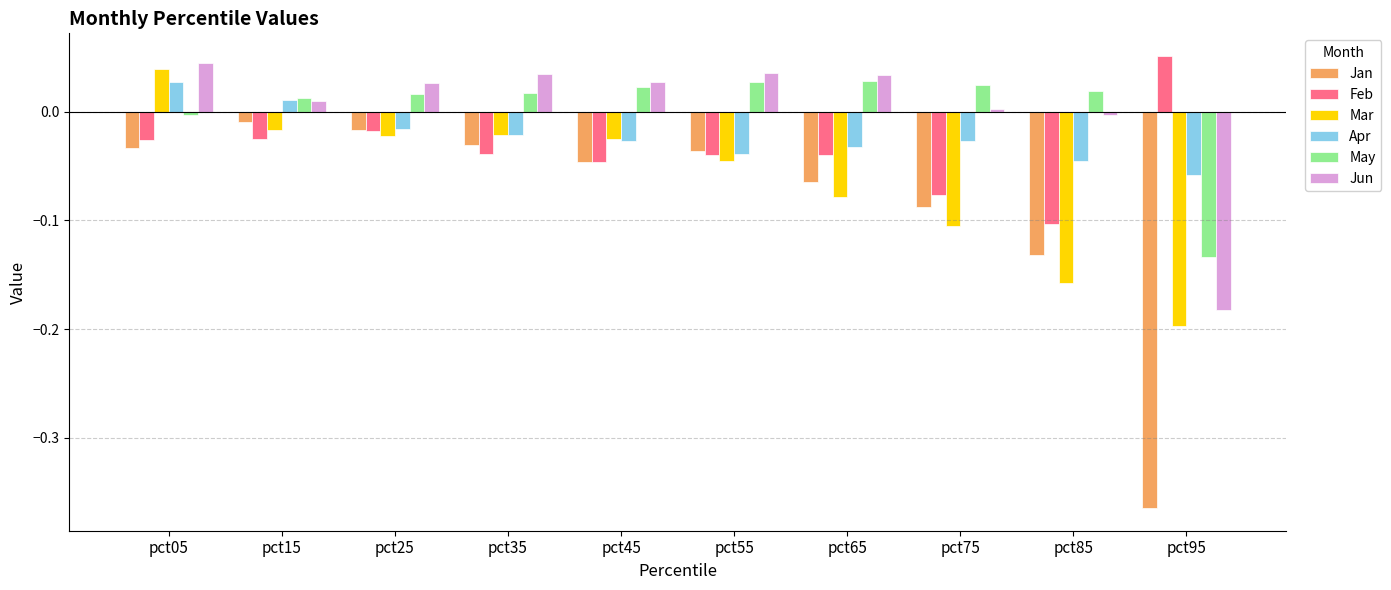

Which category has the lowest value in the Jun series?

pct95